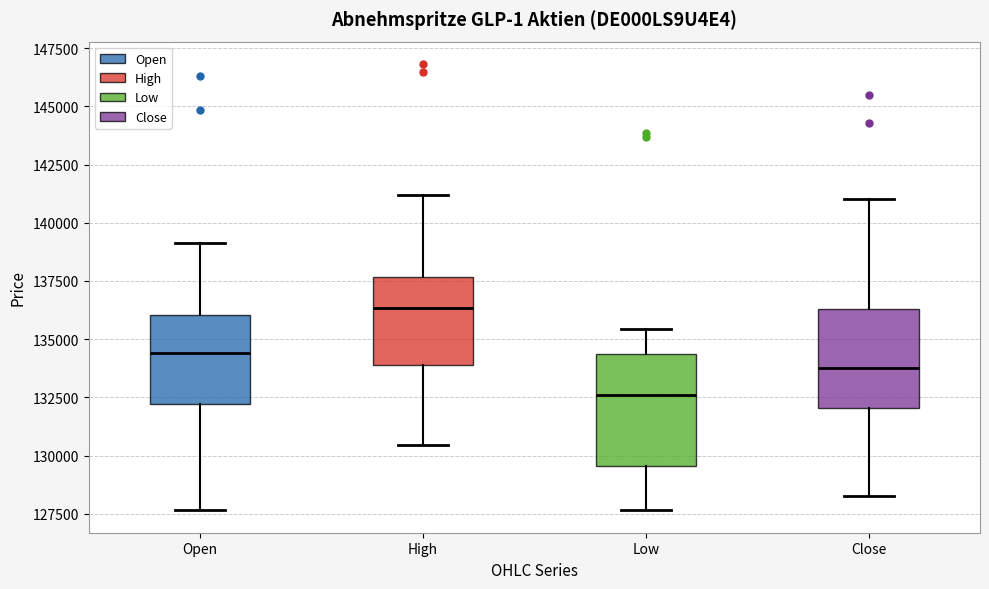

Reading left to right, read every box against the y-axis: the position of its median line, the range the box covers, and the ends of its whiskers. The values are not printed on the chart, so give them approximately, as read against the axis.

Open: median 134500, box 132000 to 136000, whiskers 127500 to 139000
High: median 136500, box 134000 to 137500, whiskers 130500 to 141000
Low: median 132500, box 129500 to 134500, whiskers 127500 to 135500
Close: median 134000, box 132000 to 136500, whiskers 128500 to 141000